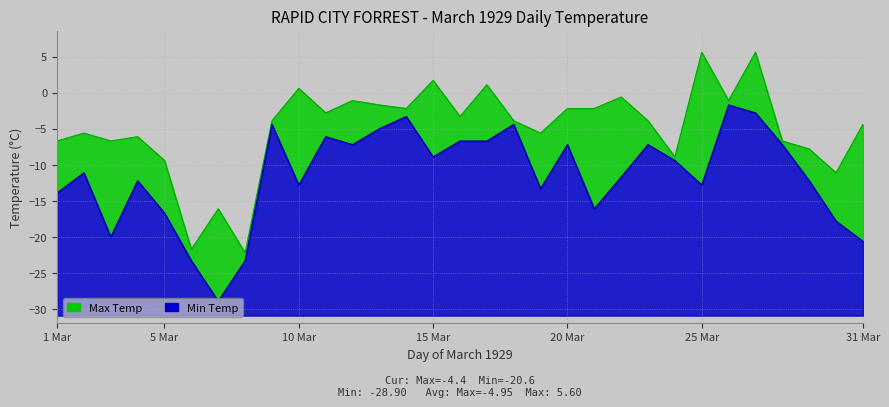

Rank the series by their average value, from highest to lowest.

Max Temp, Min Temp